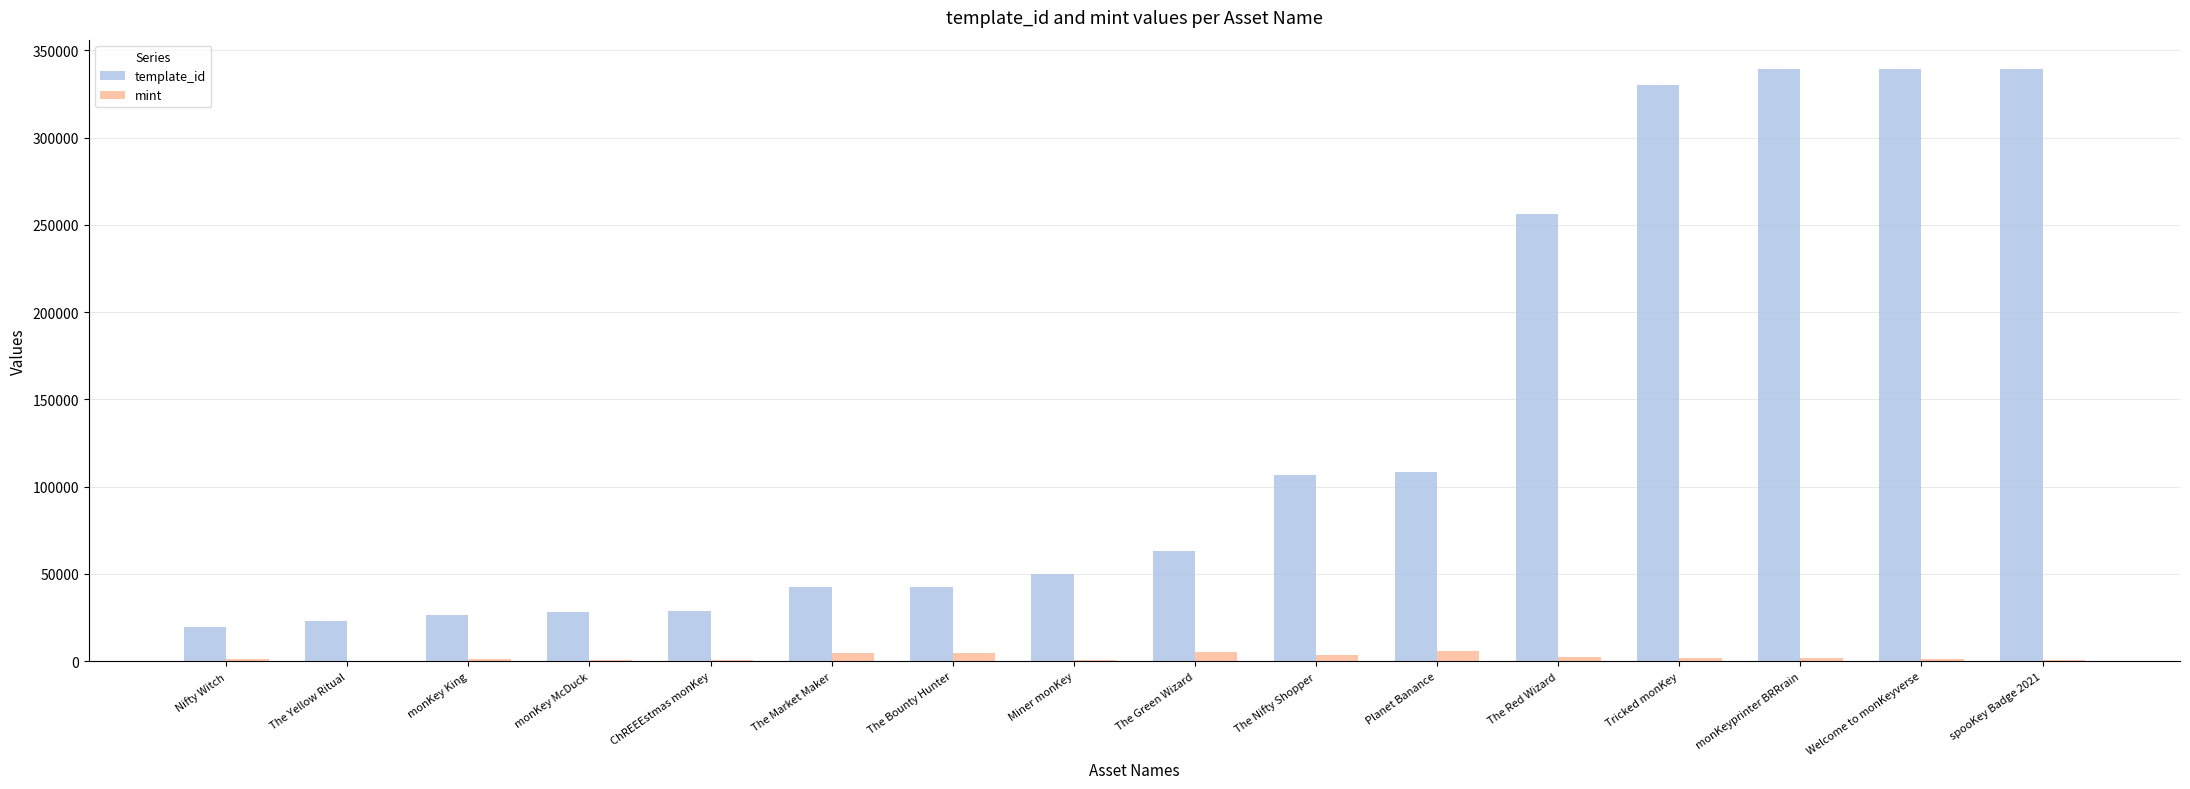

What is the maximum value for template_id?

339233